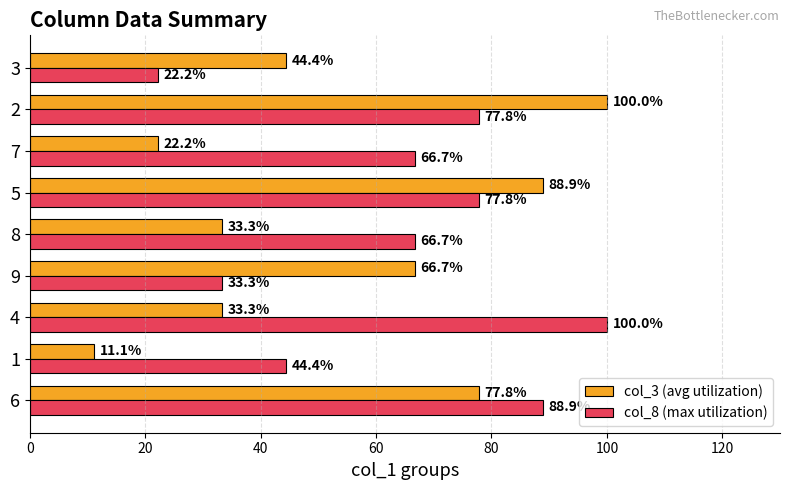

What is the minimum value for col_3 (avg utilization)?

11.1